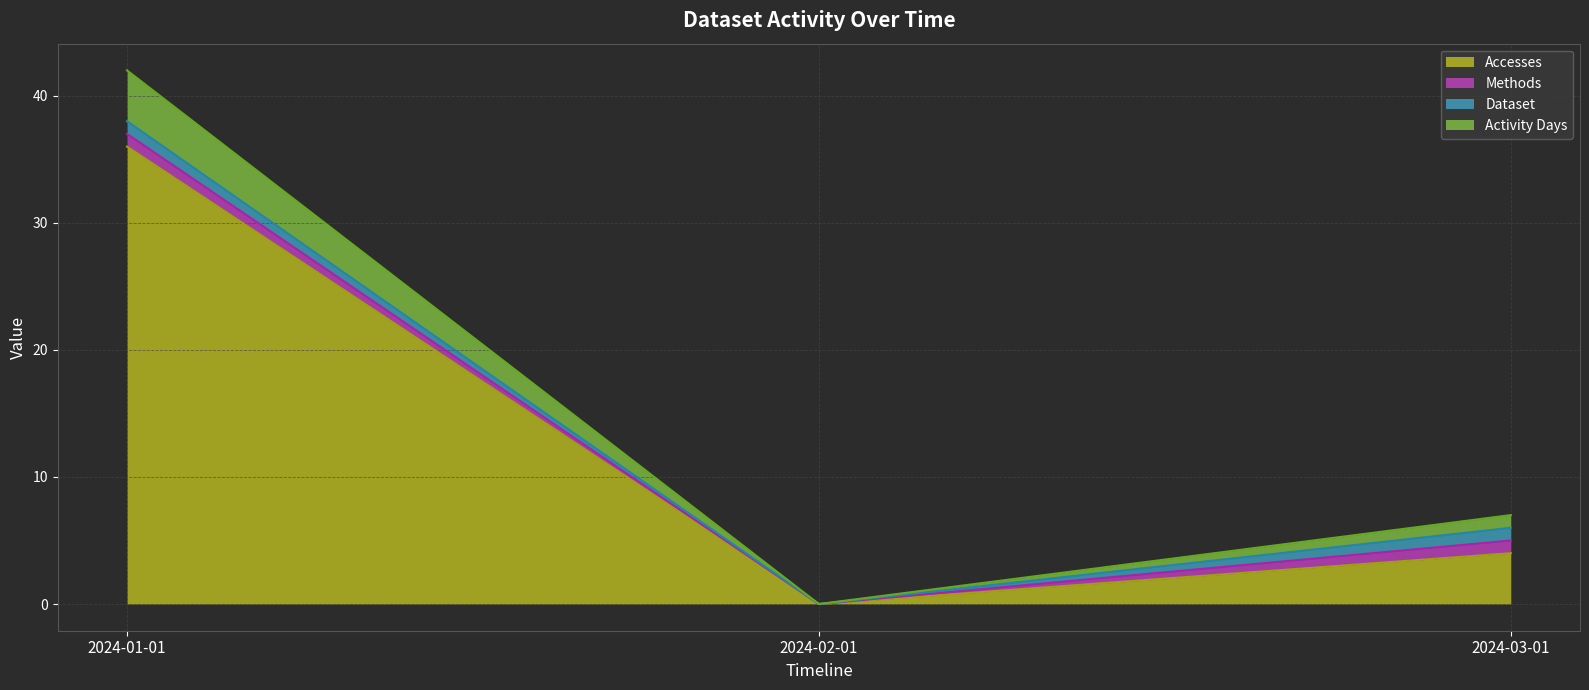

Count the number of data series in this chart.

4